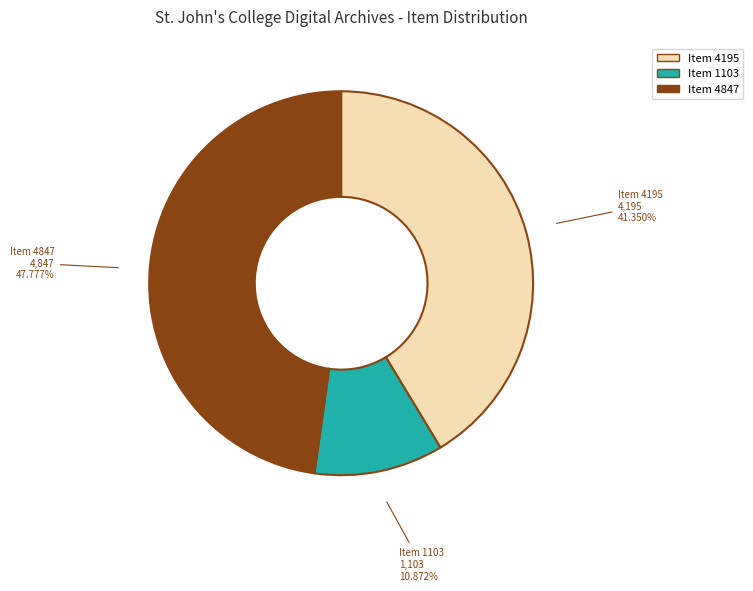

Is there any slice that represents more than half of the pie?

No